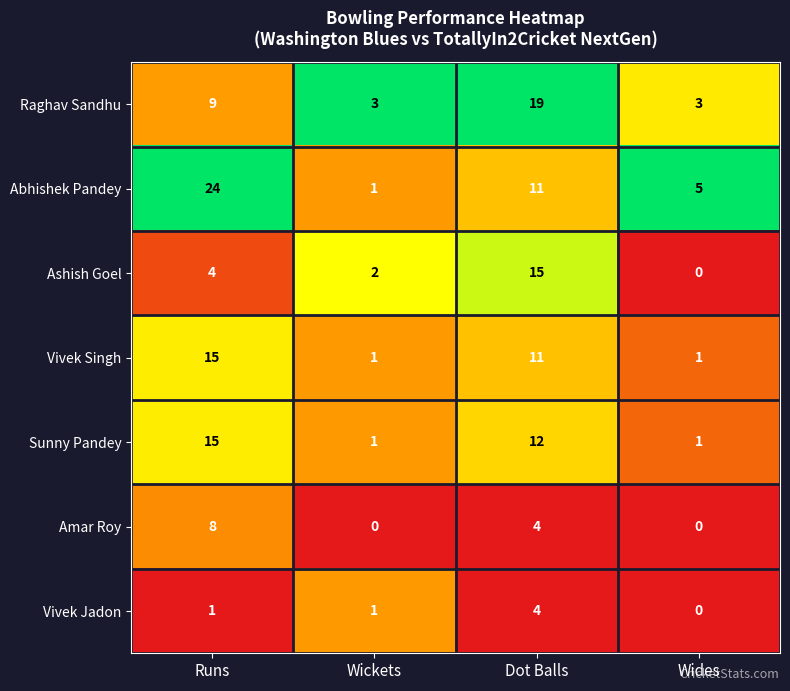

At which category does the chart reach its peak across all series?

Runs